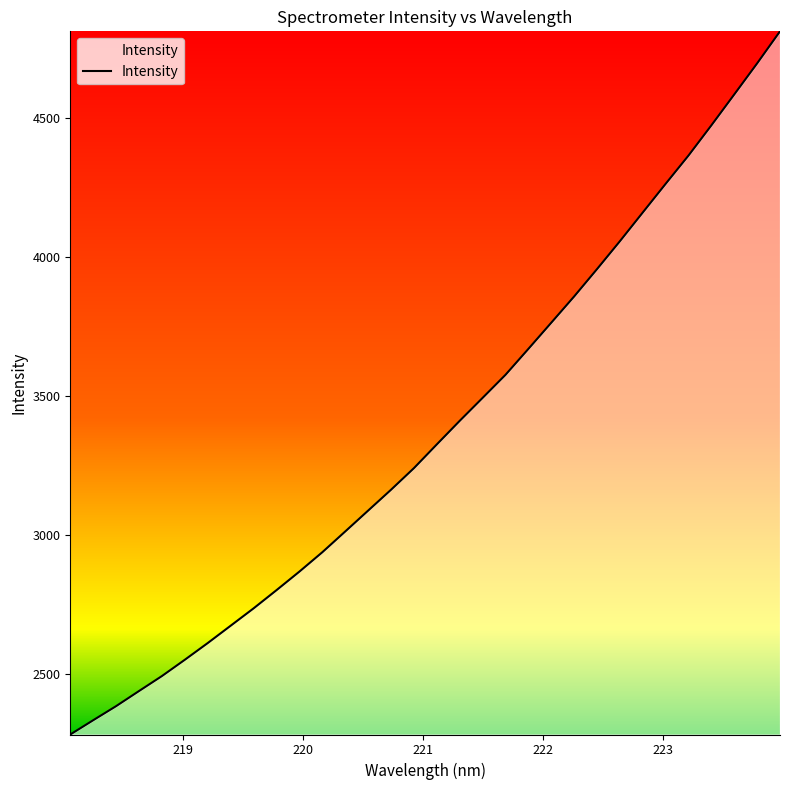

What is the minimum value shown in the chart?

2281.5